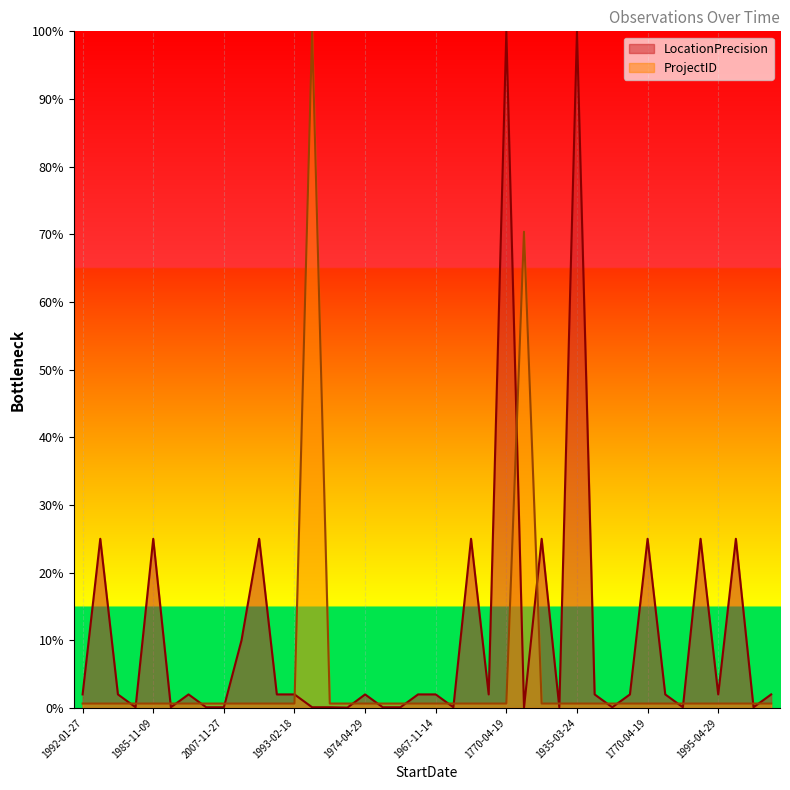

List the series in order of their peak value, highest first.

LocationPrecision, ProjectID